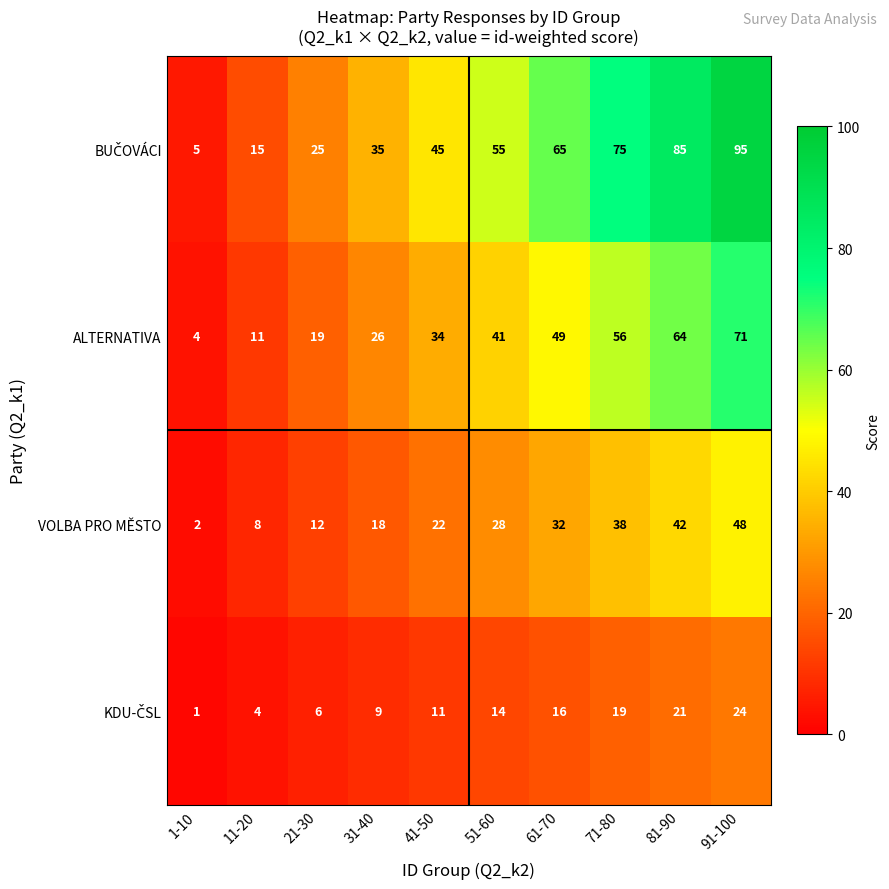

What is the spread (max minus min) of values at 51-60?

41